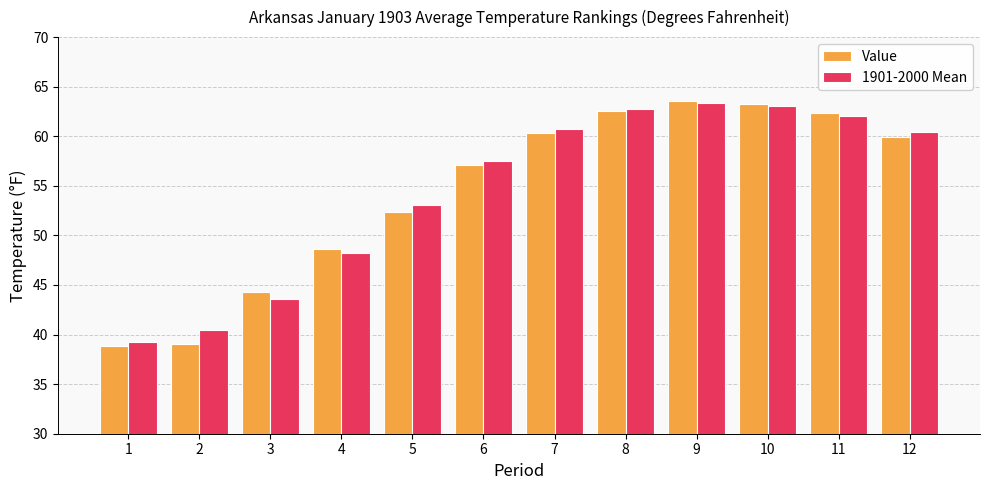

At how many categories does at least one series exceed 54?

7